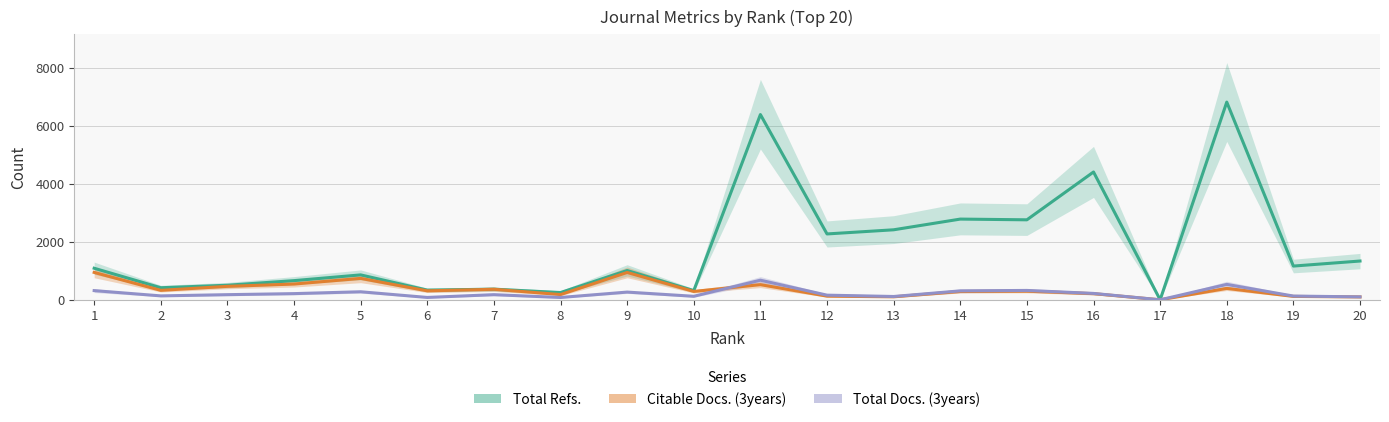

What are all the series names shown in the legend?

Total Refs., Citable Docs. (3years), Total Docs. (3years)